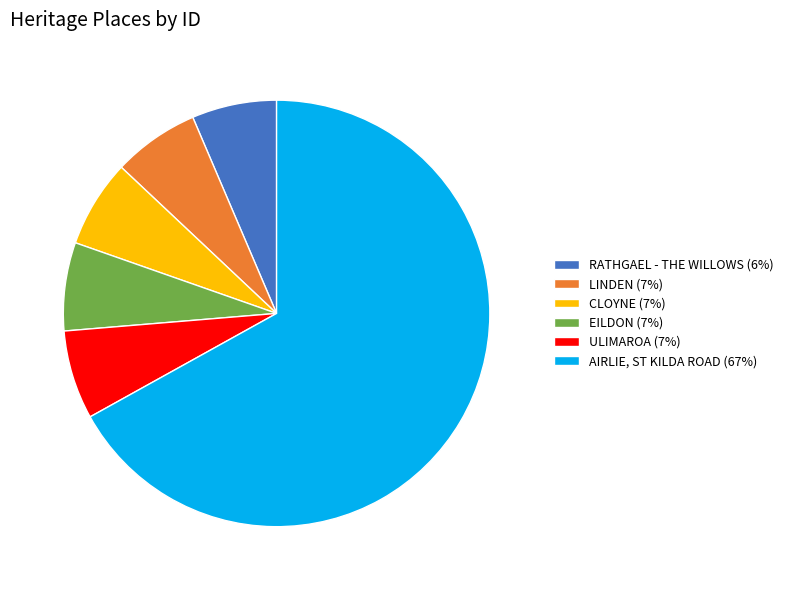

The EILDON slice represents 1% of the pie. True or false?

False